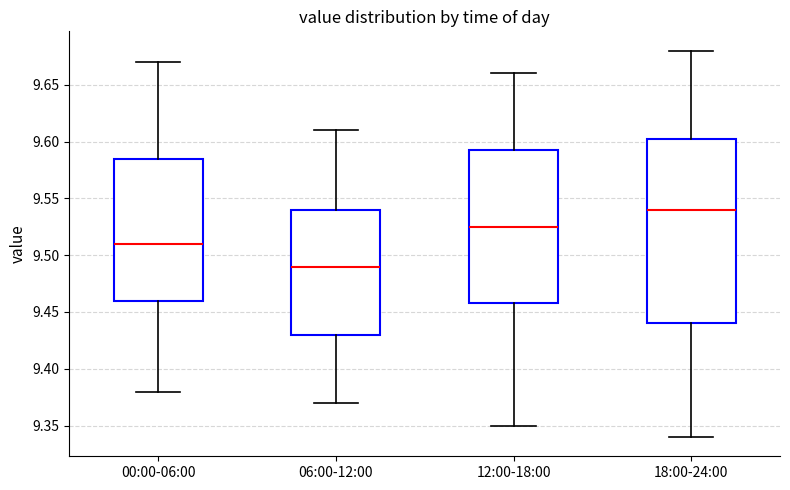

Which box has the highest median line?

18:00-24:00